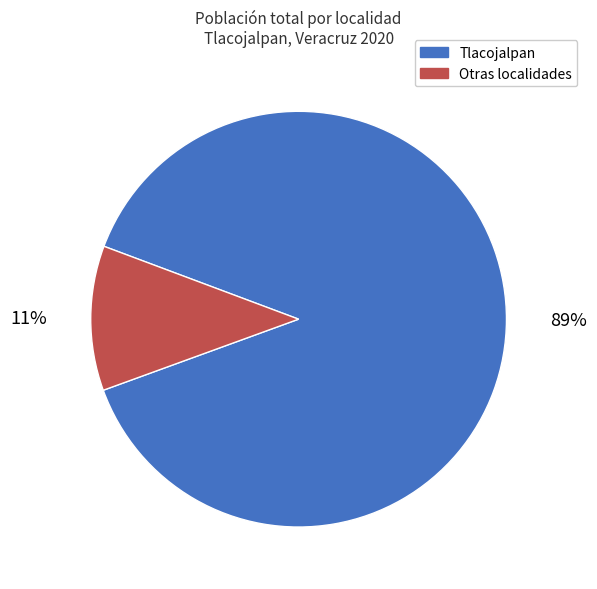

To the nearest percent, what is the average slice percentage?

50%